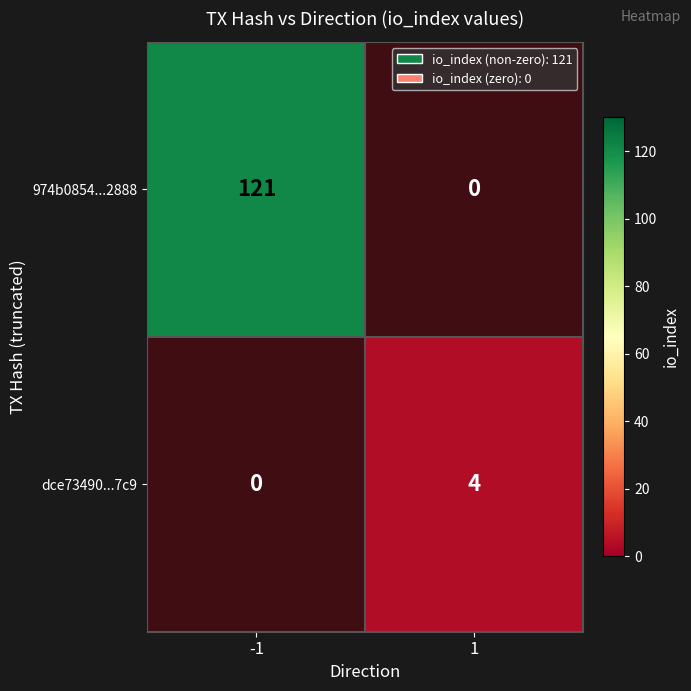

Count the 974b0854a081b597e683b93c211781b5e2c2888 values in the range -1 to 121.

2